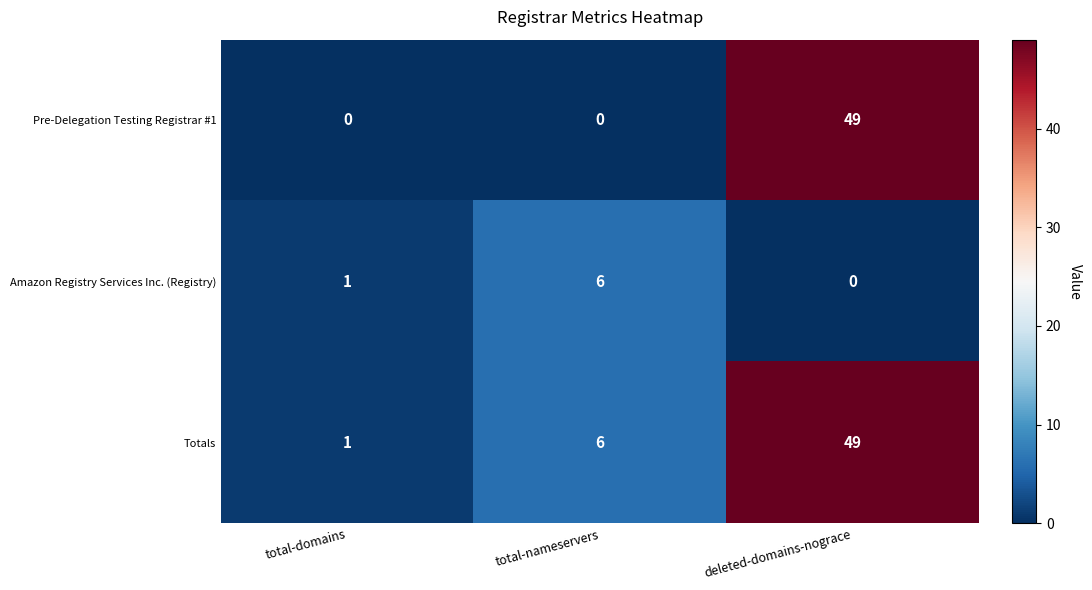

At which label does Totals reach its minimum?

total-domains